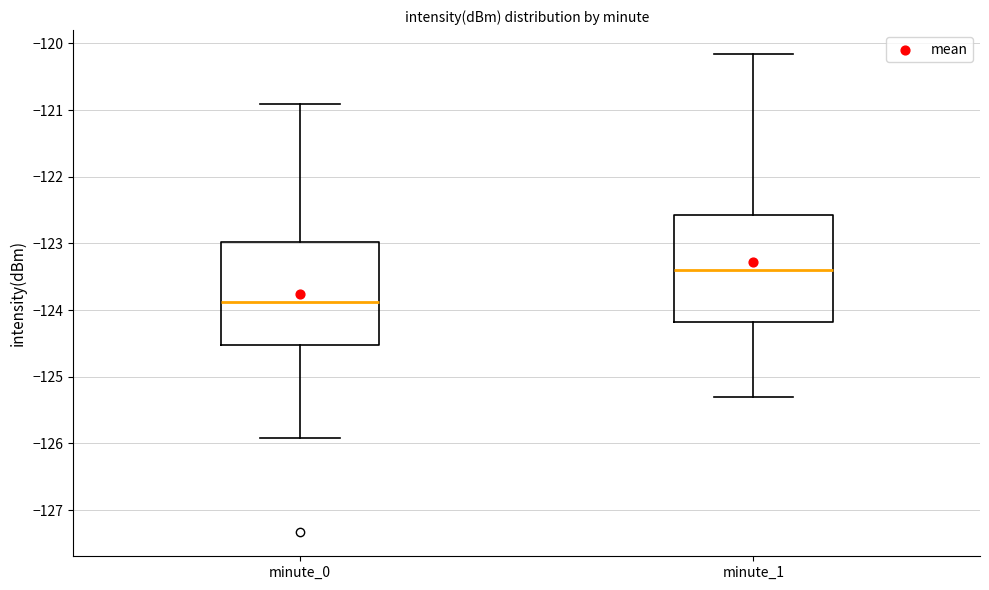

Reading left to right, read every box against the y-axis: the position of its median line, the range the box covers, and the ends of its whiskers. The values are not printed on the chart, so give them approximately, as read against the axis.

minute_0: median -123.9, box -124.5 to -123.0, whiskers -125.9 to -120.9
minute_1: median -123.4, box -124.2 to -122.6, whiskers -125.3 to -120.2